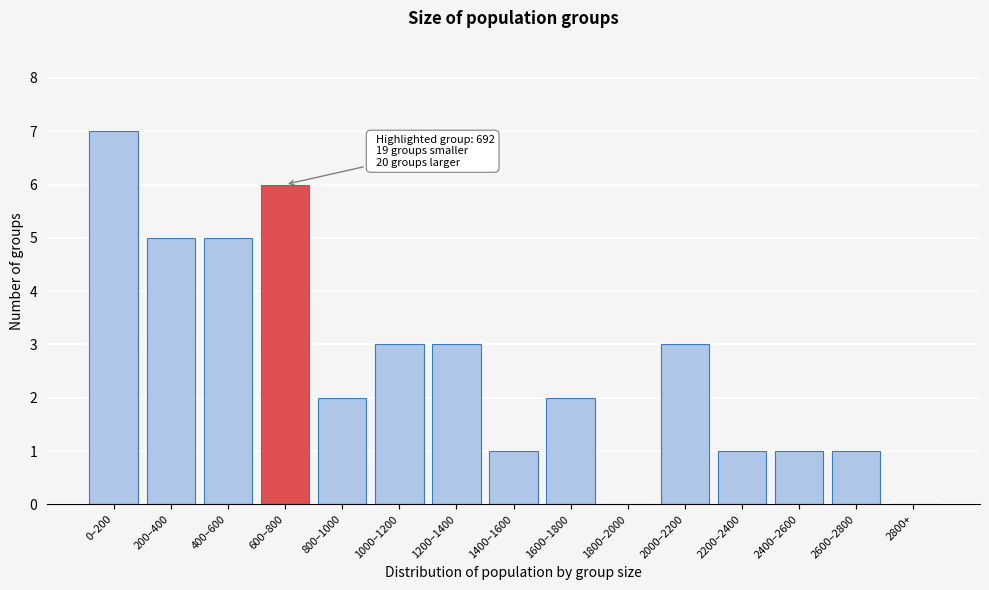

Reading left to right, extract all data points from this chart.

0–200=7	200–400=5	400–600=5	600–800=6	800–1000=2	1000–1200=3	1200–1400=3	1400–1600=1	1600–1800=2	1800–2000=0	2000–2200=3	2200–2400=1	2400–2600=1	2600–2800=1	2800+=0